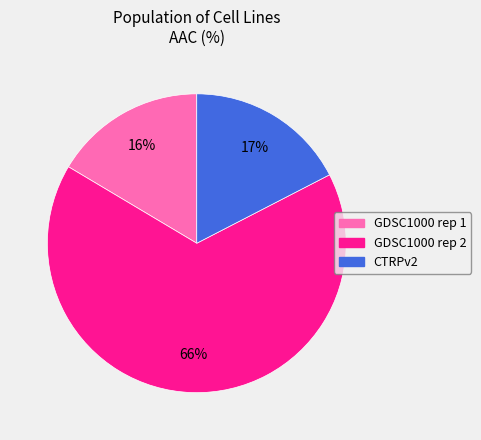

What is the ratio of the value at GDSC1000 rep 1 to the value at GDSC1000 rep 2?

0.2